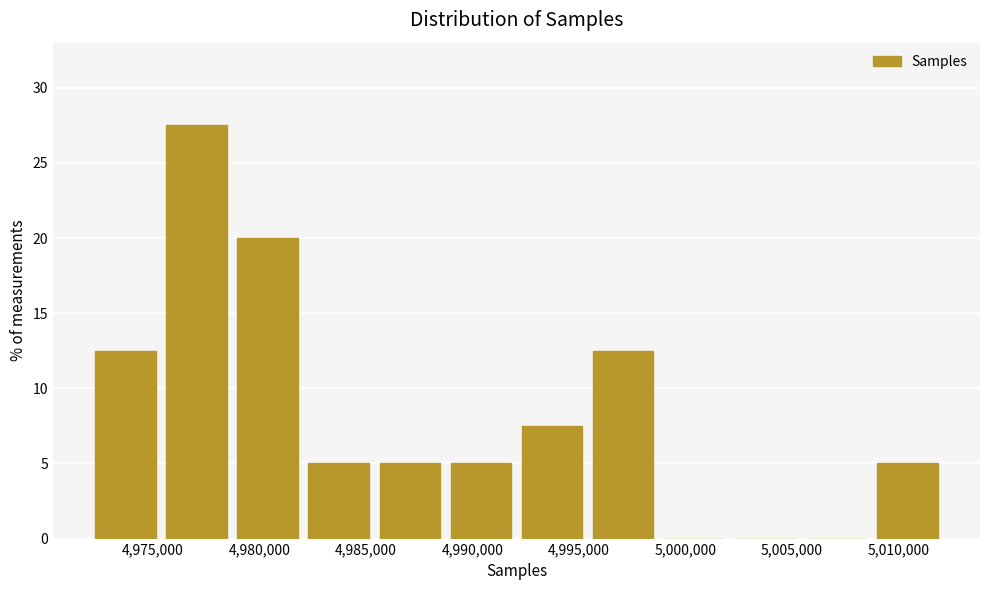

Reading left to right, list every bar in this chart as the range it spans on the x-axis followed by its height. Neither the bar edges nor the heights are printed on the chart, so give them approximately, as read against the axes.

4972000 to 4975500: 12.5
4975500 to 4978500: 27.5
4978500 to 4982000: 20.0
4982000 to 4985500: 5.0
4985500 to 4988500: 5.0
4988500 to 4992000: 5.0
4992000 to 4995500: 7.5
4995500 to 4999000: 12.5
4999000 to 5002000: 0
5002000 to 5005500: 0
5005500 to 5009000: 0
5009000 to 5012000: 5.0